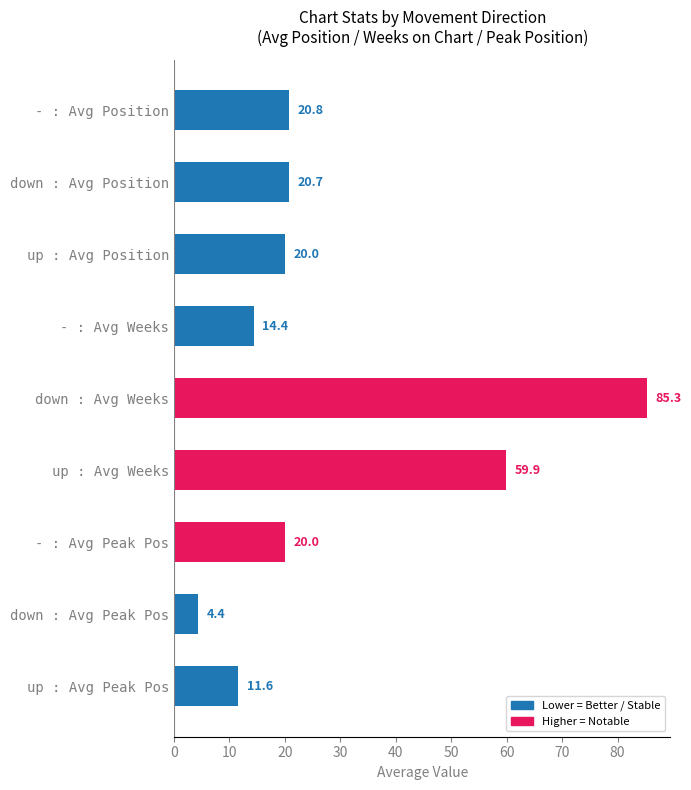

What value does the data have at down : Avg Weeks?

85.3